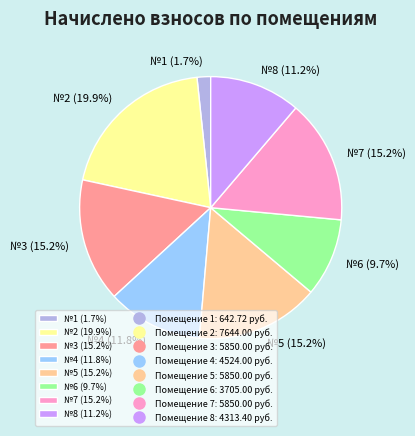

What is the largest slice in the pie chart?

№2 (19.9%)